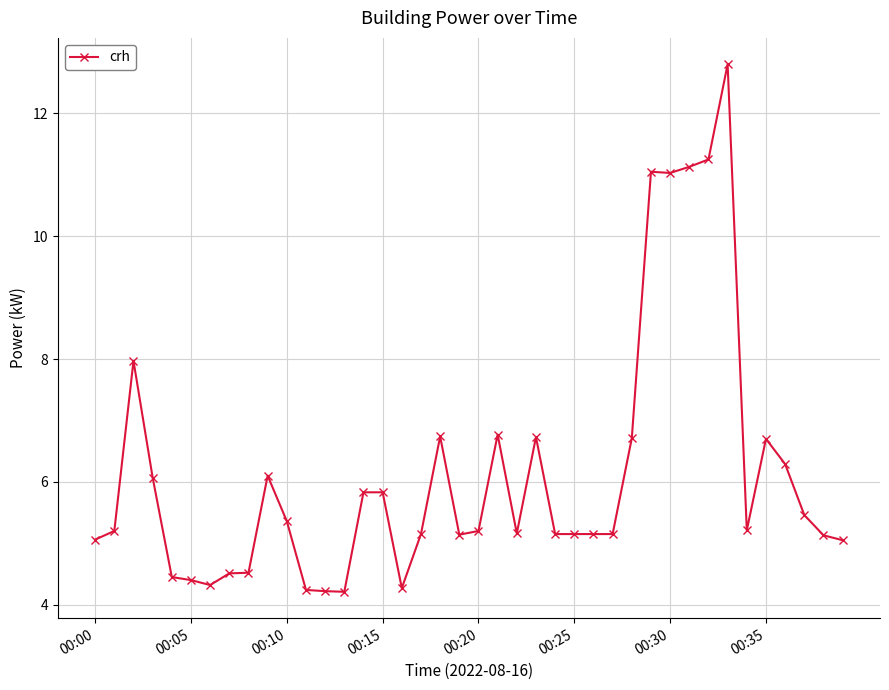

True or false: the data has more than 0 interior local peaks.

True